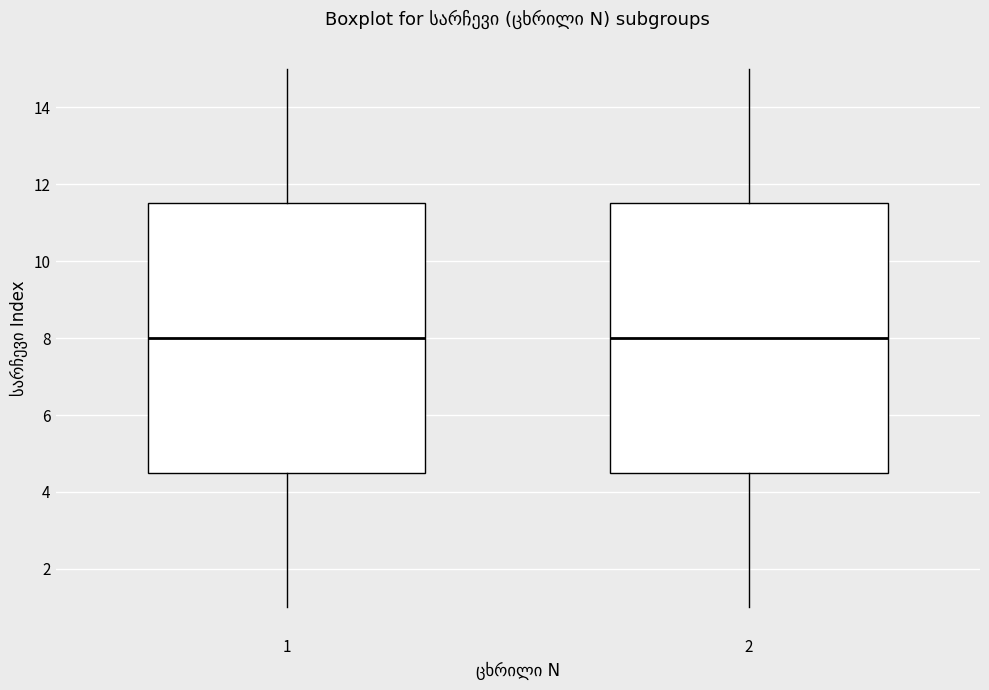

Where is the lower edge of the box at x = 1 on the y-axis? The values are not printed on the chart, so give them approximately, as read against the axis.

4.6